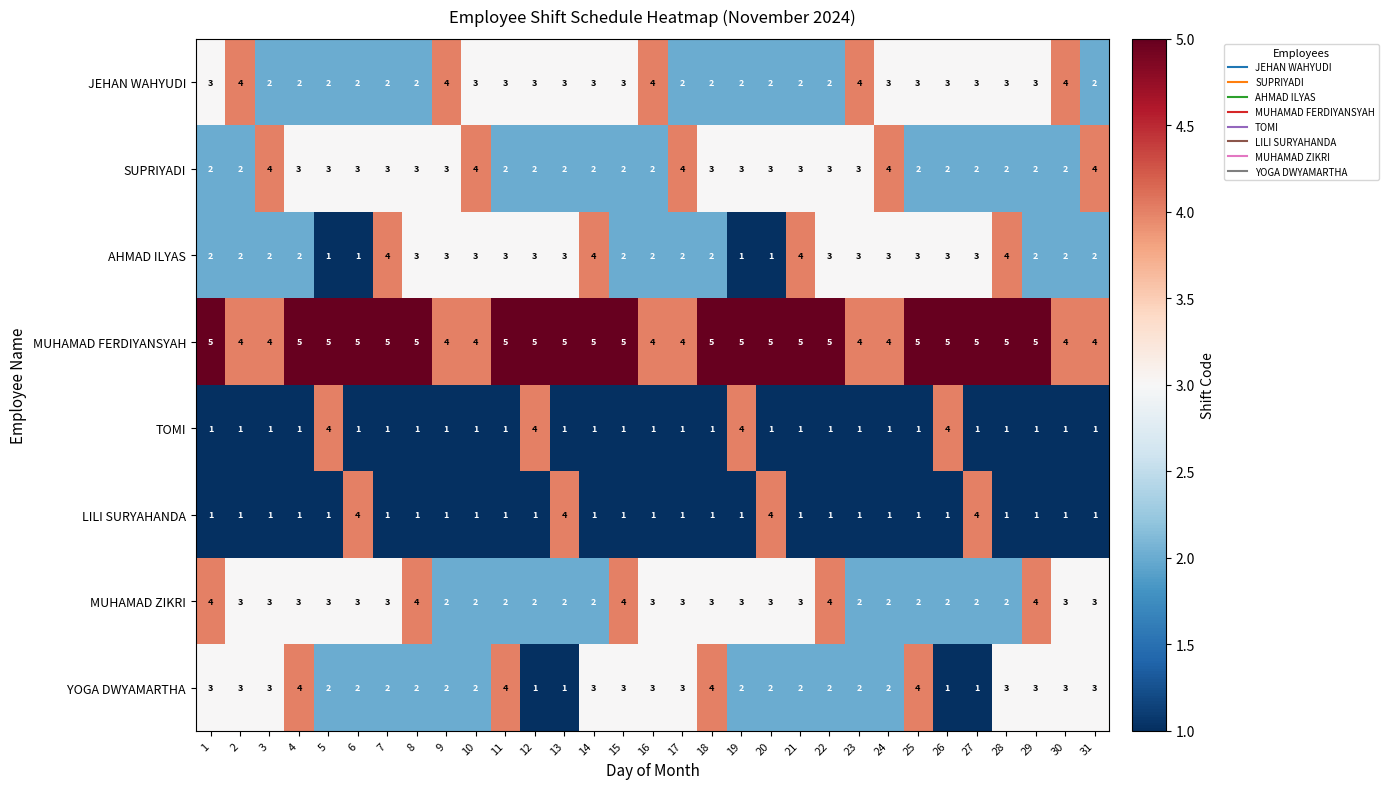

What is the difference between the maximum and minimum values in the TOMI series?

3